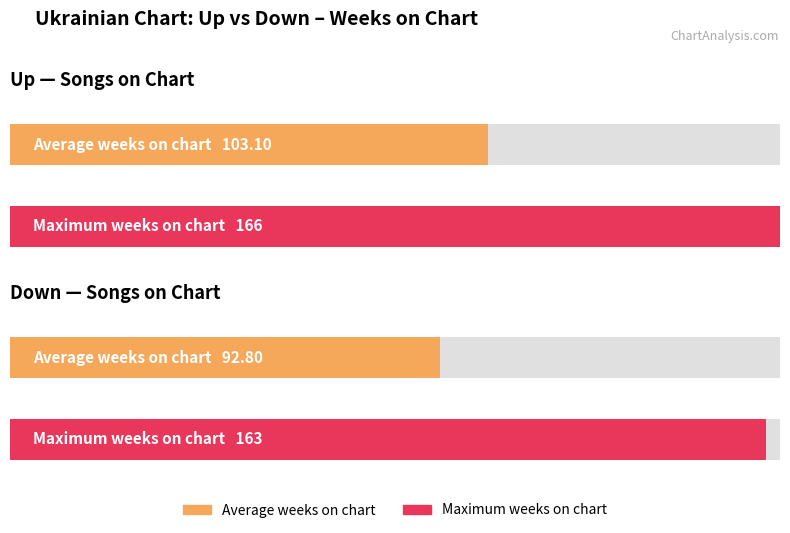

At how many categories does at least one series exceed 16?

2